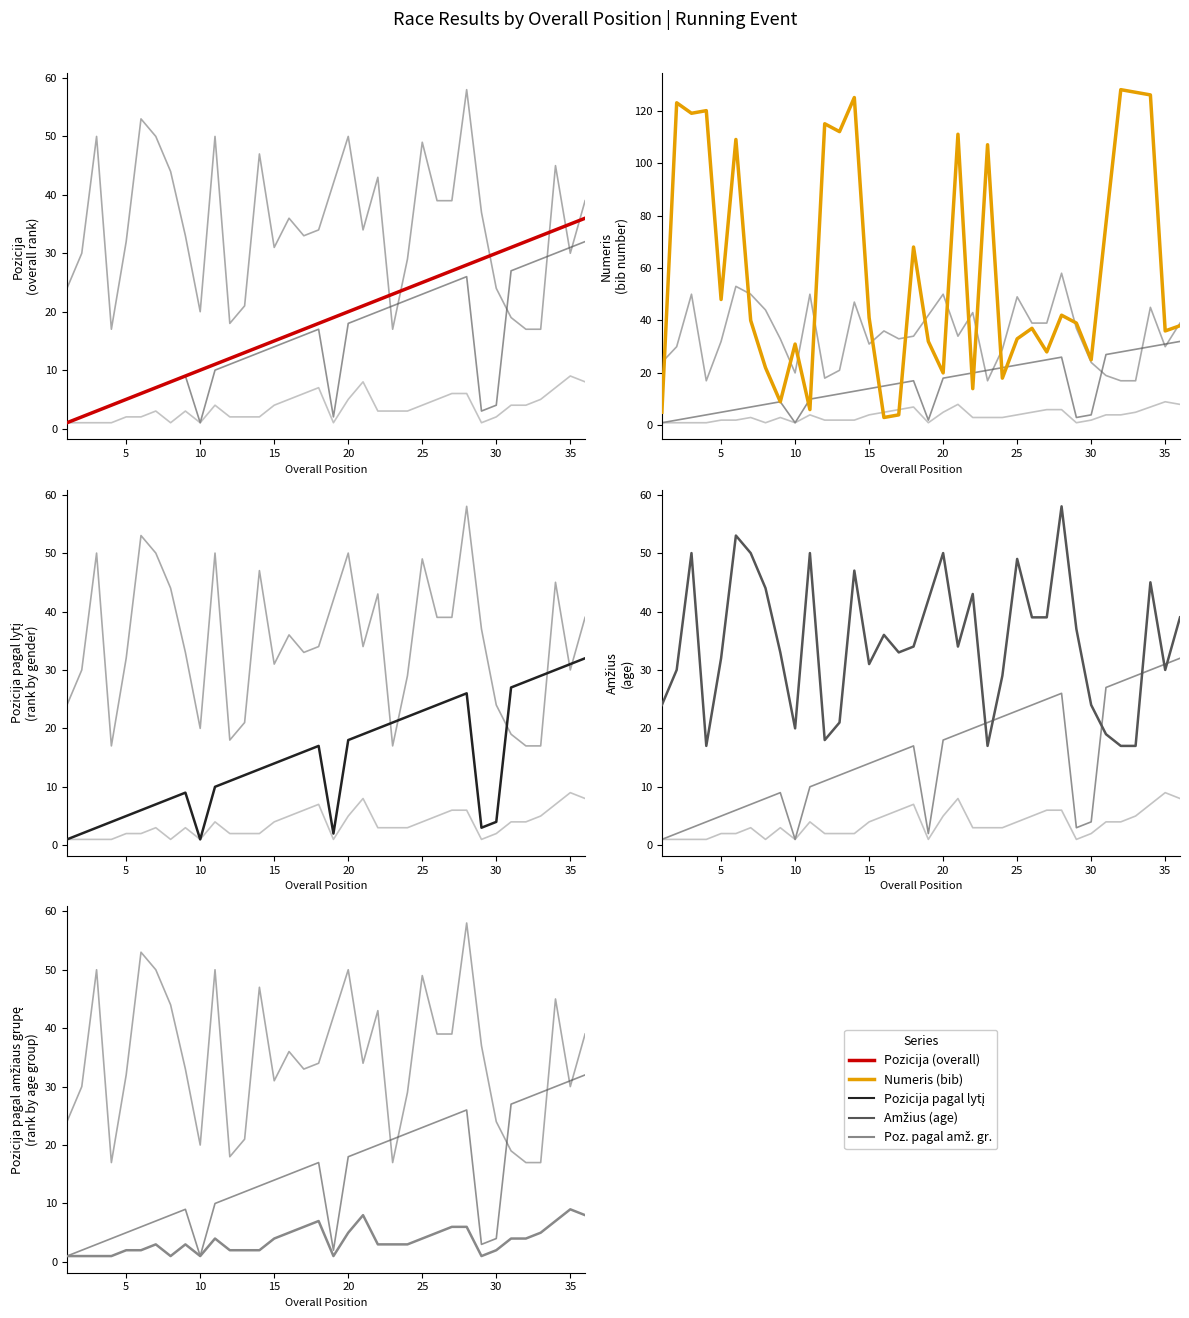

Reading left to right, extract all data points from this chart.

Pozicija pagal lyti: 1	2	3	4	5	6	7	8	9	1	10	11	12	13	14	15	16	17	2	18	19	20	21	22	23	24	25	26	3	4	27	28	29	30	31	32
Amzius: 24	30	50	17	32	53	50	44	33	20	50	18	21	47	31	36	33	34	42	50	34	43	17	29	49	39	39	58	37	24	19	17	17	45	30	39
Pozicija pagal amziaus grupe: 1	1	1	1	2	2	3	1	3	1	4	2	2	2	4	5	6	7	1	5	8	3	3	3	4	5	6	6	1	2	4	4	5	7	9	8
Pozicija: 1	2	3	4	5	6	7	8	9	10	11	12	13	14	15	16	17	18	19	20	21	22	23	24	25	26	27	28	29	30	31	32	33	34	35	36
Numeris: 5	123	119	120	48	109	40	22	9	31	6	115	112	125	41	3	4	68	32	20	111	14	107	18	33	37	28	42	39	25	77	128	127	126	36	38